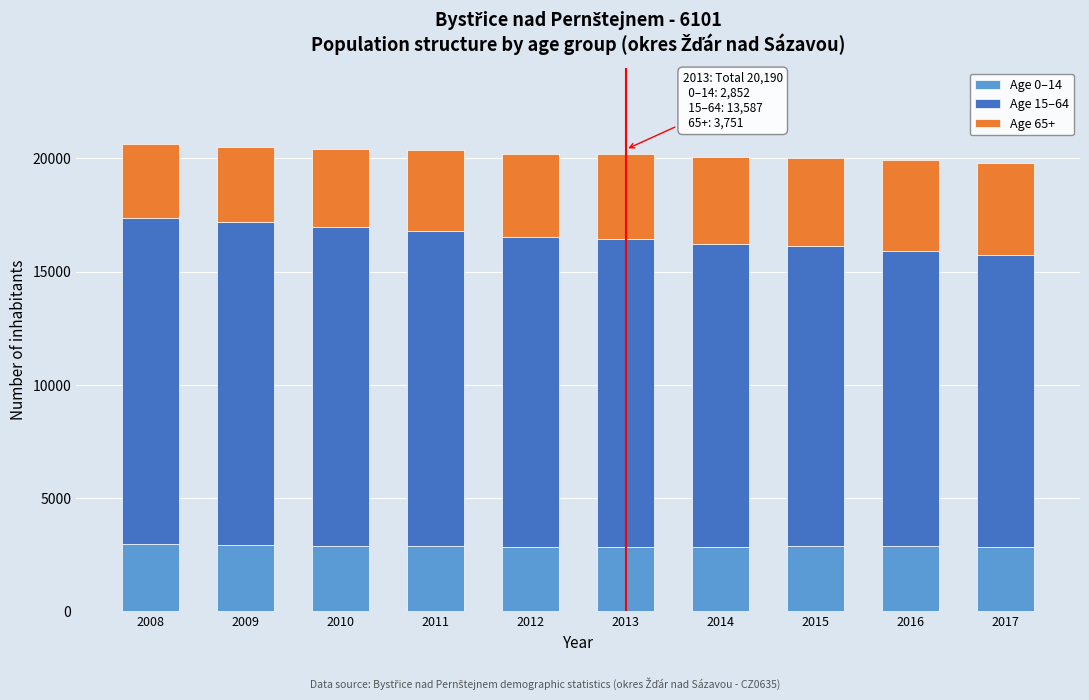

What is the total value across all series at 2015?

20008